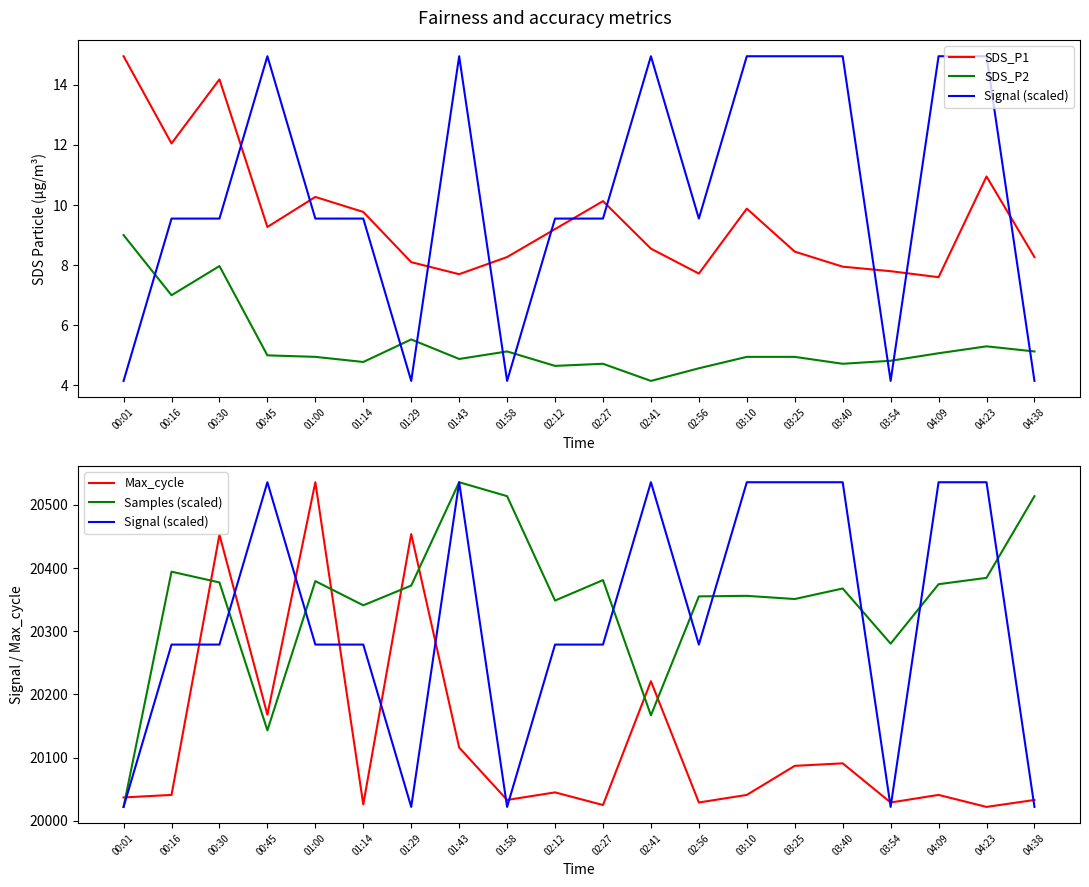

What is the total value across all series at 03:25?

60987.5